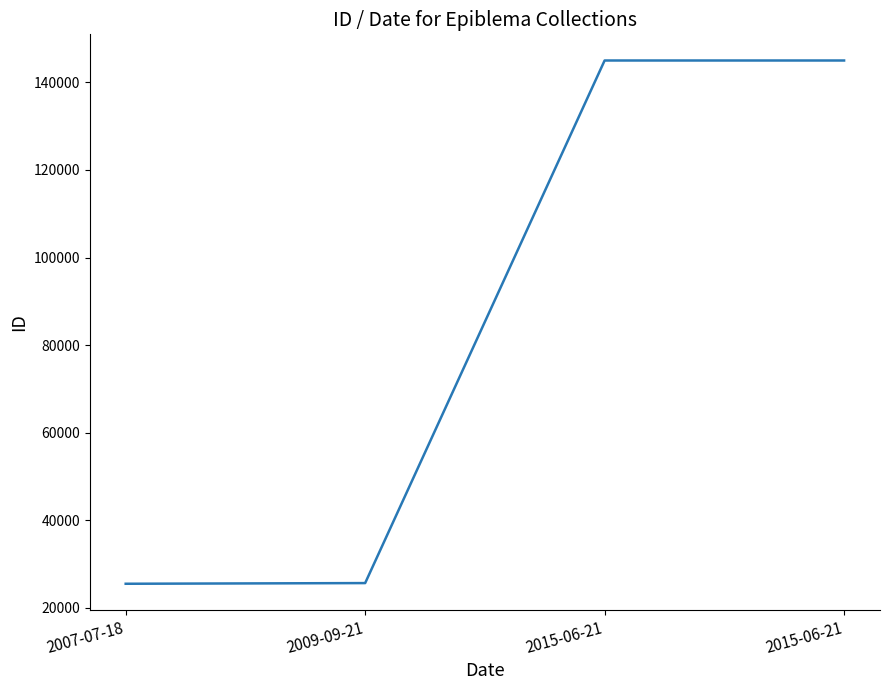

Reading left to right, what are all the values shown in this chart?

25515	25668	144989	144990